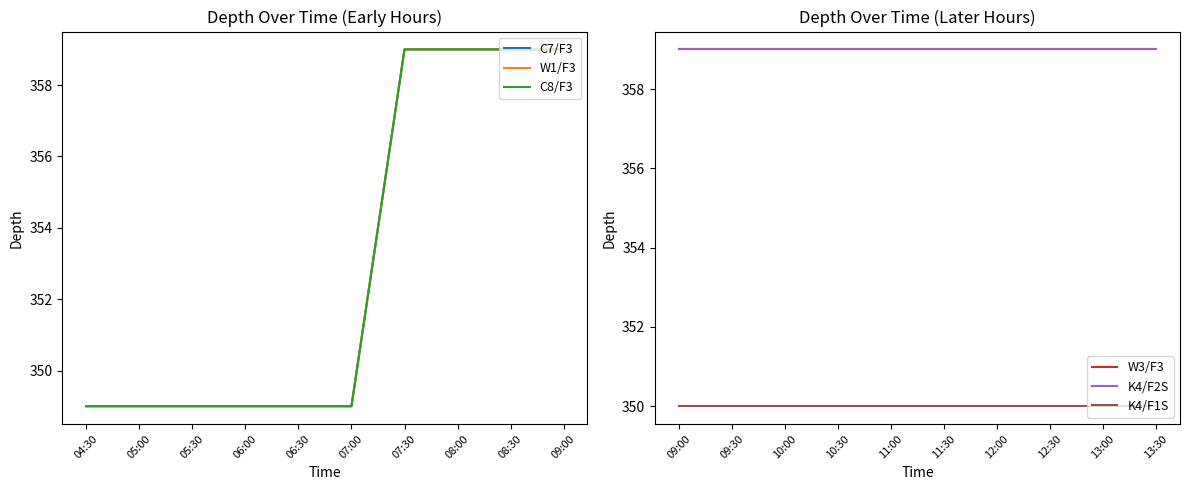

At which category is the sum across all series the highest?

07:30